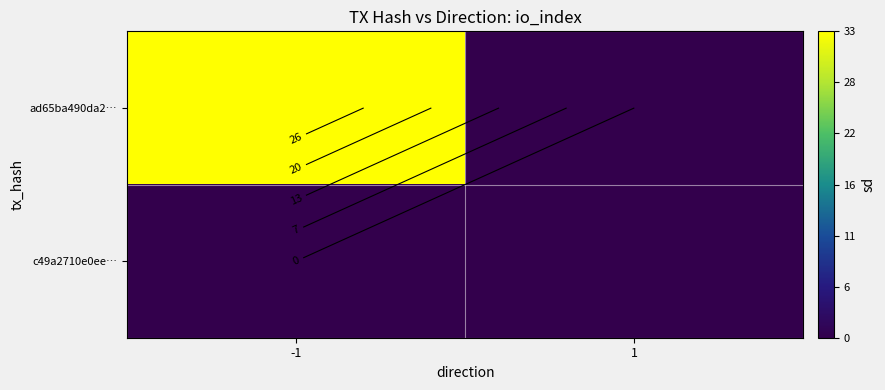

Count the number of data series in this chart.

2